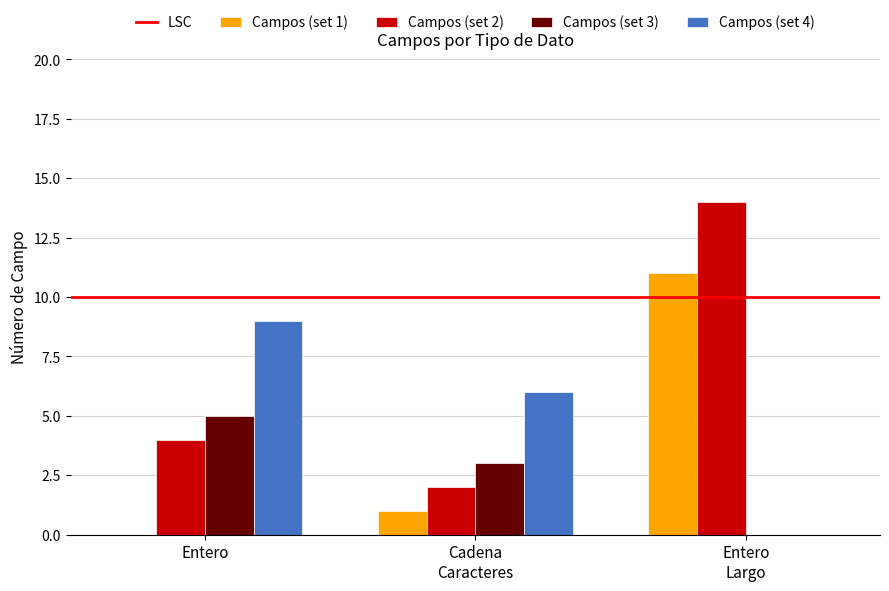

Is it true that Campos (set 1) equals 0 at Entero?

True